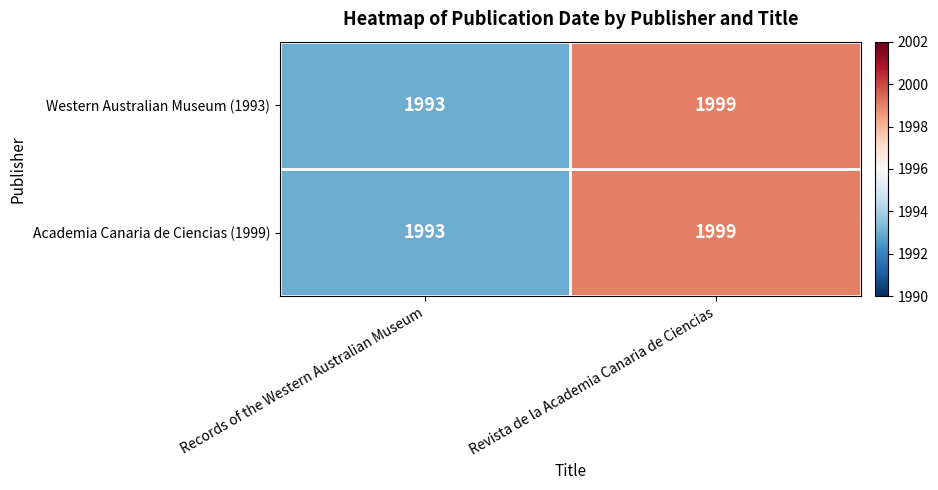

Reading right to left, what are all the values shown in this chart?

Western Australian Museum (1993): 1999	1993
Academia Canaria de Ciencias (1999): 1999	1993